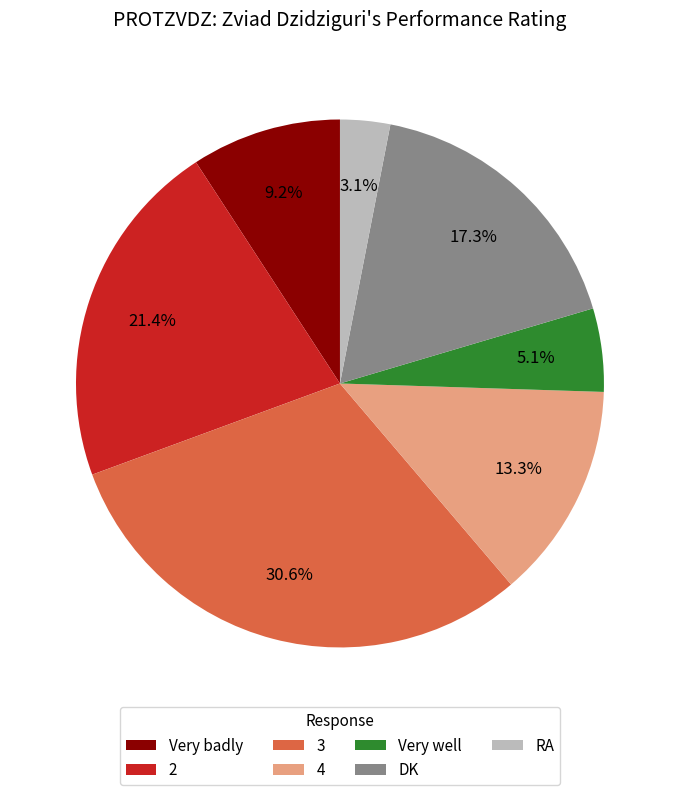

Which slice is the largest?

3